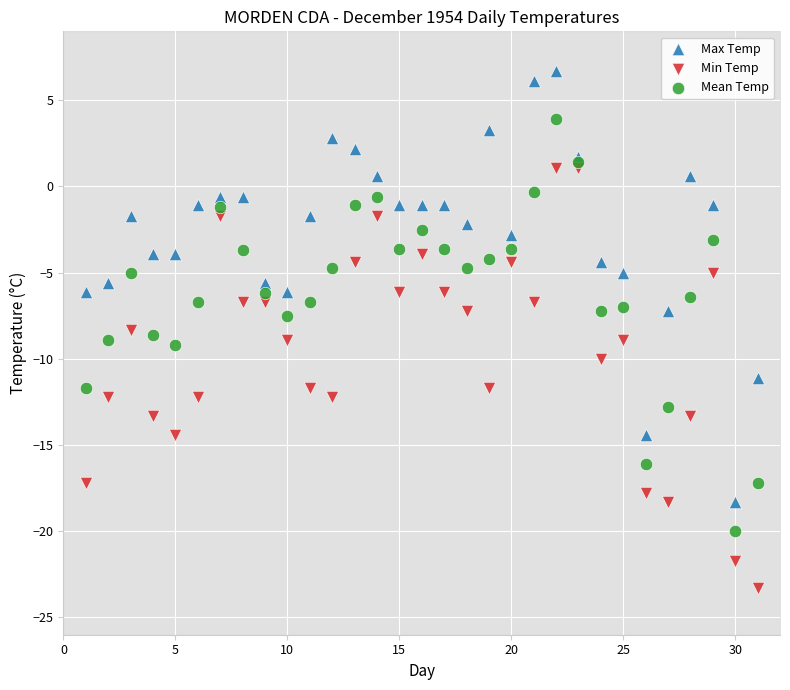

Which series reaches the minimum Y coordinate?

Min Temp